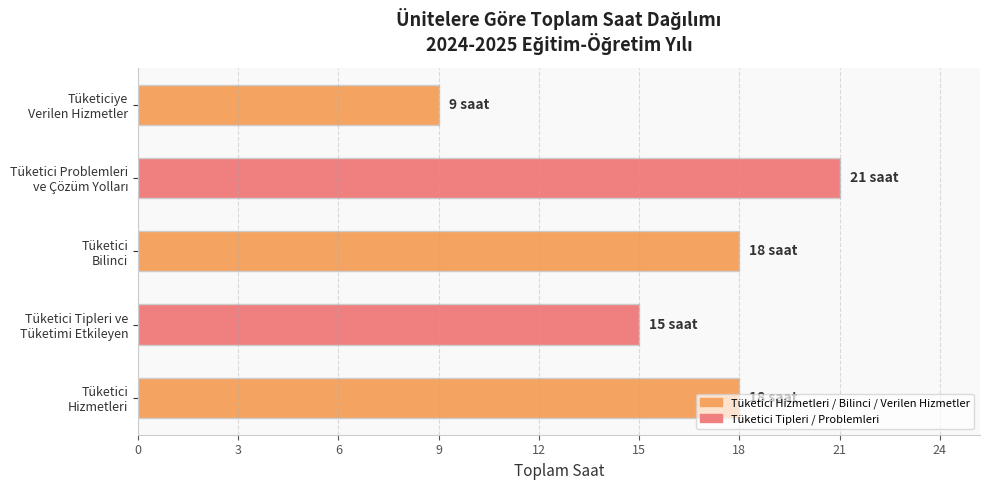

What is the difference between the maximum and minimum values?

12